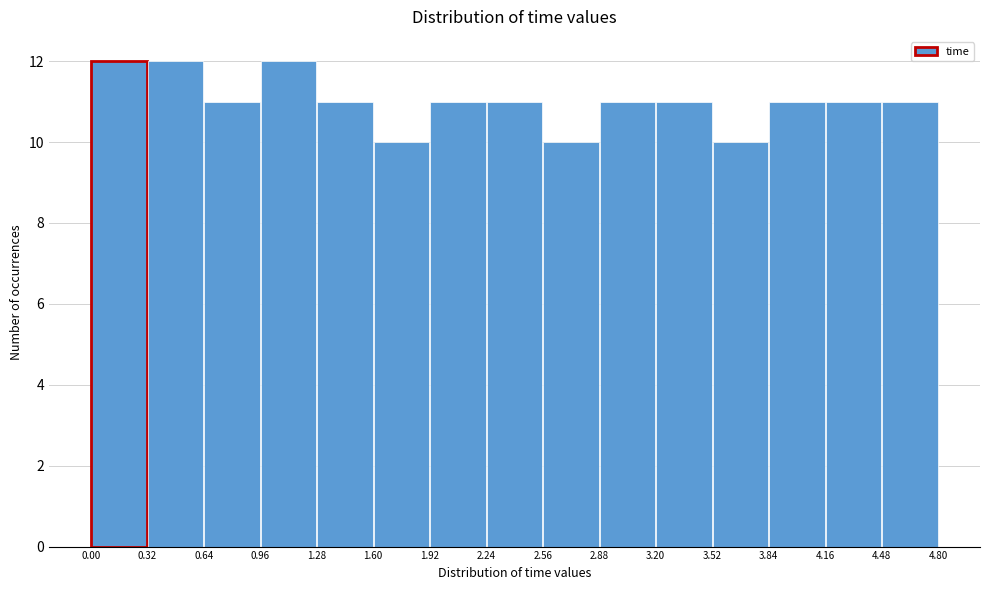

Reading left to right, list every bar in this chart as the range it spans on the x-axis followed by its height. The values are not printed on the chart, so give them approximately, as read against the axis.

0.00 to 0.32: 12
0.32 to 0.64: 12
0.64 to 0.96: 11
0.96 to 1.28: 12
1.28 to 1.60: 11
1.60 to 1.92: 10
1.92 to 2.24: 11
2.24 to 2.56: 11
2.56 to 2.88: 10
2.88 to 3.20: 11
3.20 to 3.52: 11
3.52 to 3.84: 10
3.84 to 4.16: 11
4.16 to 4.48: 11
4.48 to 4.80: 11